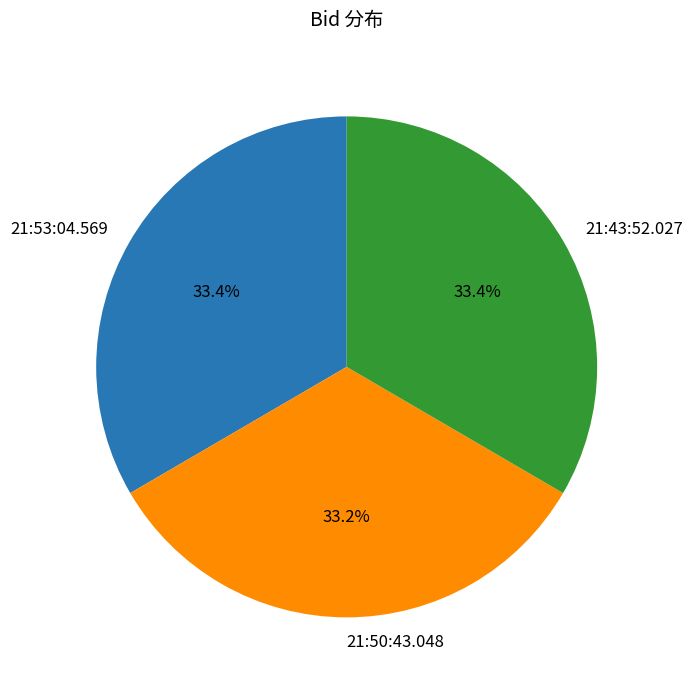

True or false: 21:50:43.048 accounts for 33% of the total.

True